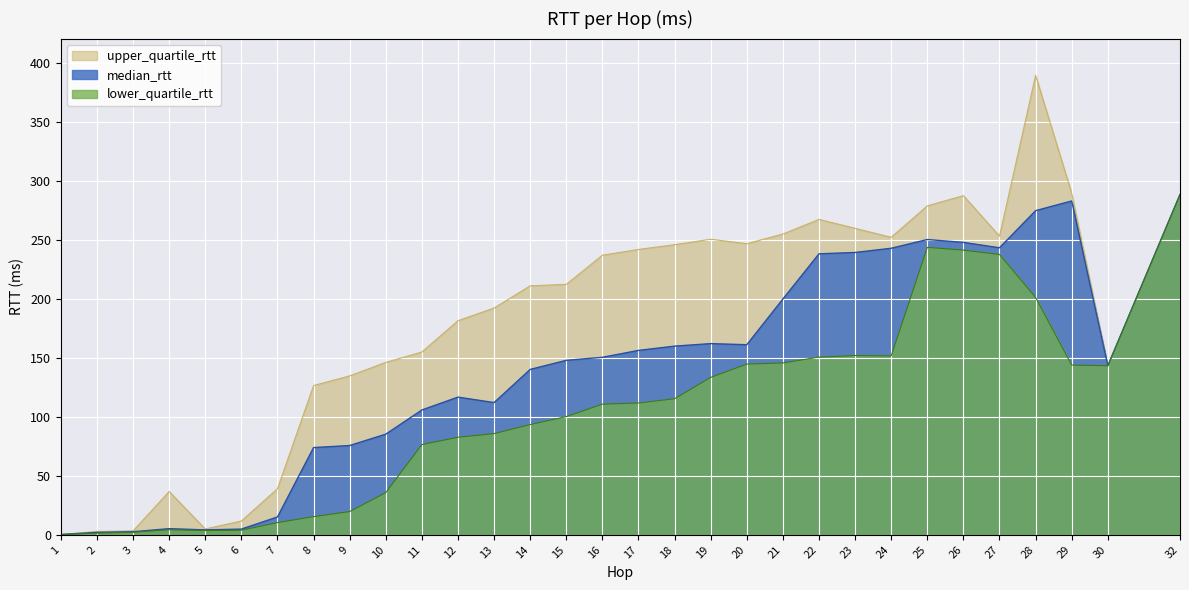

True or false: lower_quartile_rtt and median_rtt intersect in this chart.

False